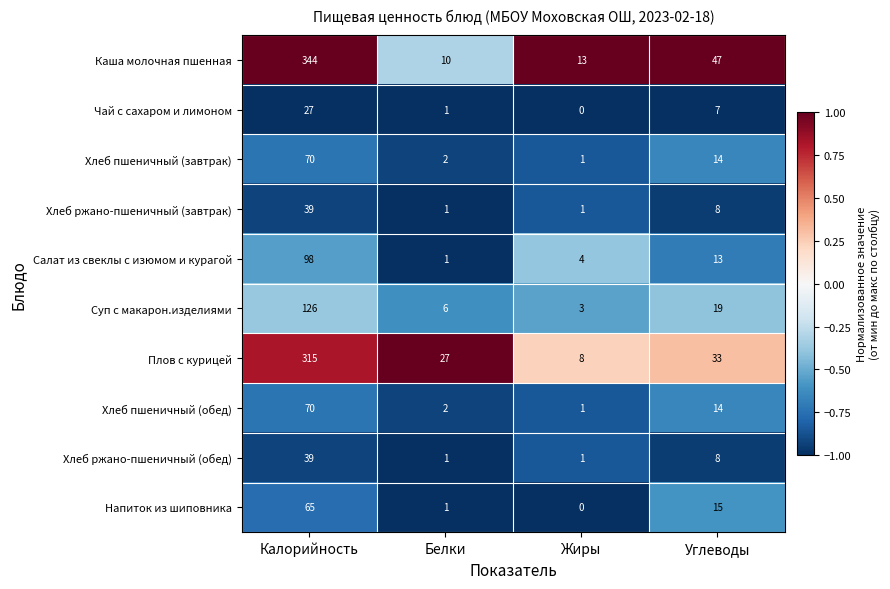

At which category does the chart reach its peak across all series?

Калорийность